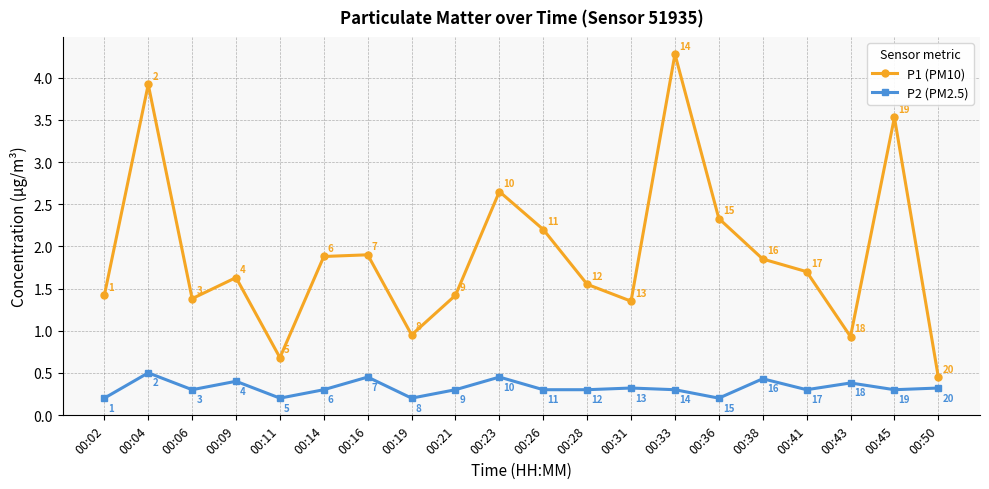

What is the minimum value shown in the chart?

0.2